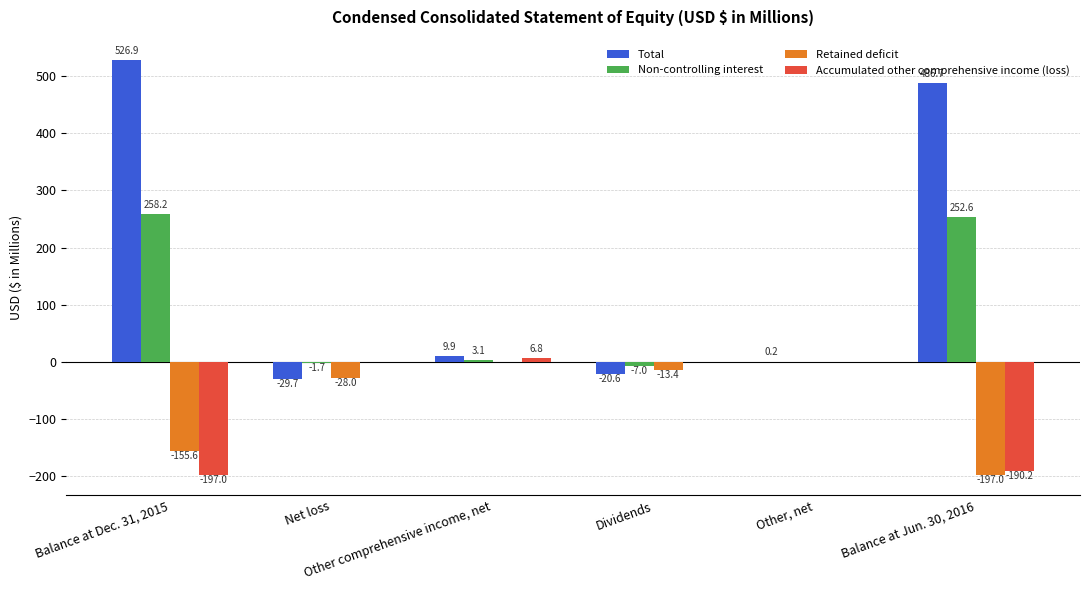

Which series has the largest total across all categories?

Total